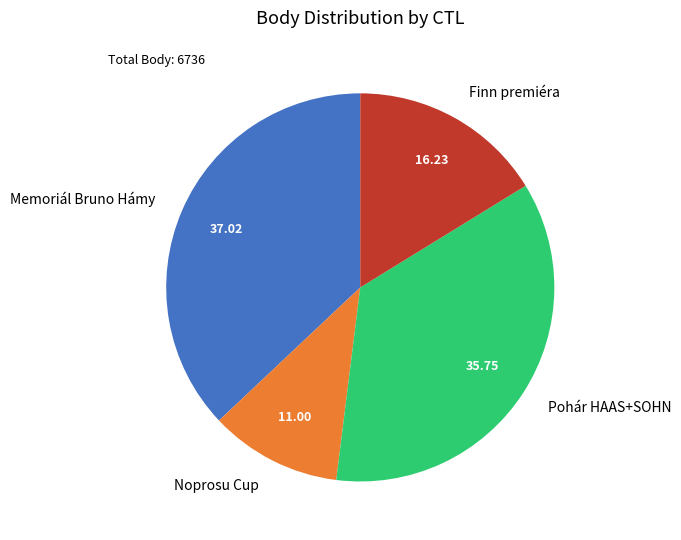

Approximately how many times larger is the value at Pohár HAAS+SOHN compared to Memoriál Bruno Hámy?

1.0